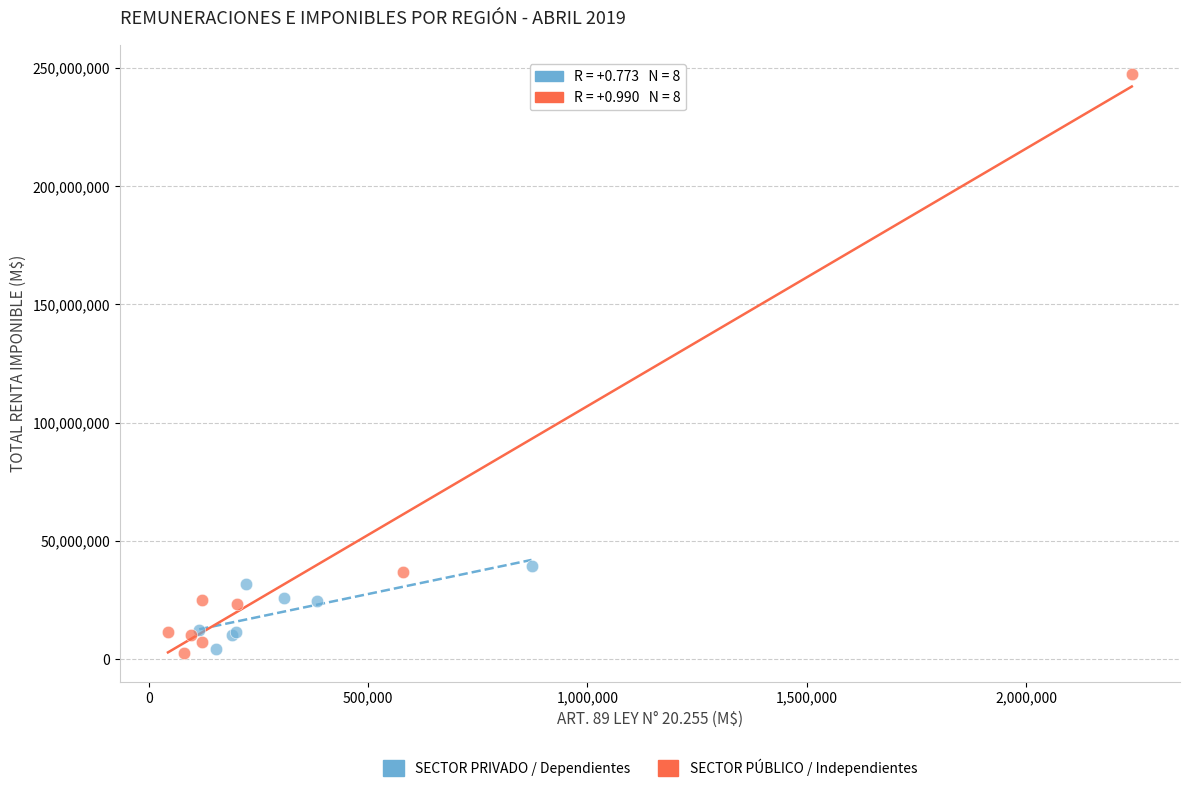

Which series reaches the maximum Y coordinate?

SECTOR PÚBLICO / Independientes